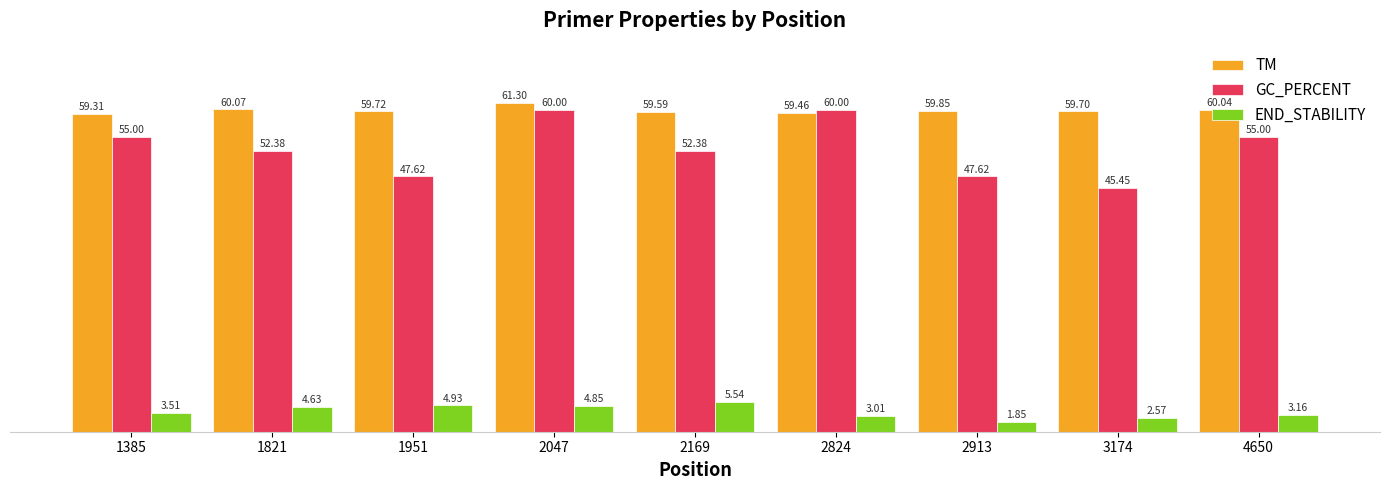

What is the sum of the END_STABILITY values at 4650 and 1951?

8.1